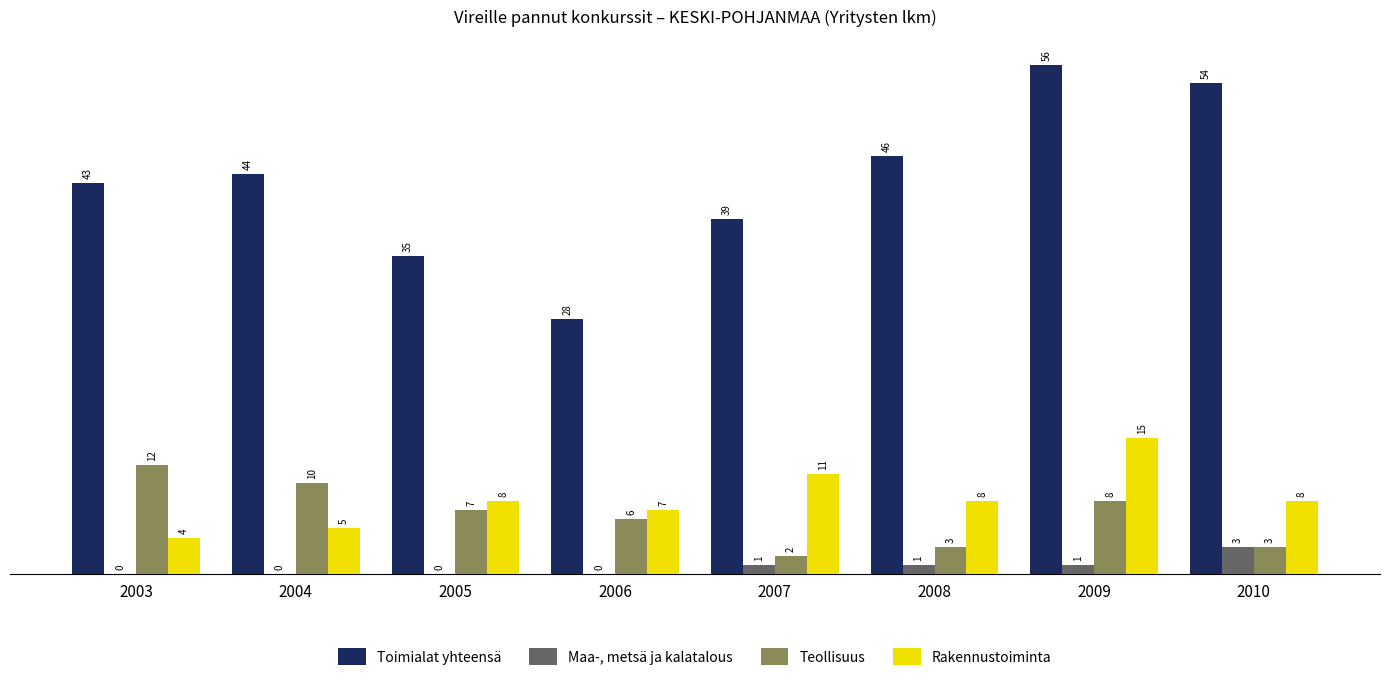

Reading left to right, transcribe all the data shown in this chart.

Toimialat yhteensä: 43	44	35	28	39	46	56	54
Maa-, metsä ja kalatalous: 0	0	0	0	1	1	1	3
Teollisuus: 12	10	7	6	2	3	8	3
Rakennustoiminta: 4	5	8	7	11	8	15	8